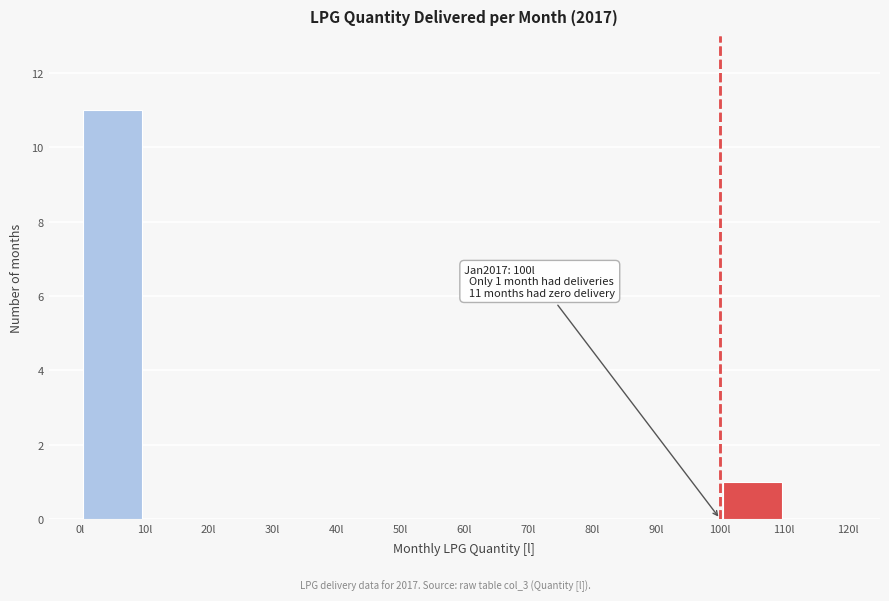

Which range on the x-axis has the tallest bar?

0 to 10